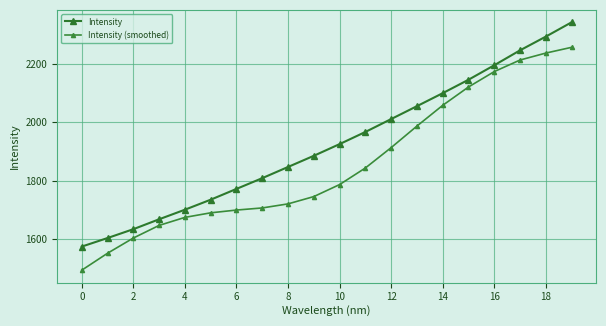

At which label does Intensity (smoothed) first exceed 1786?

10